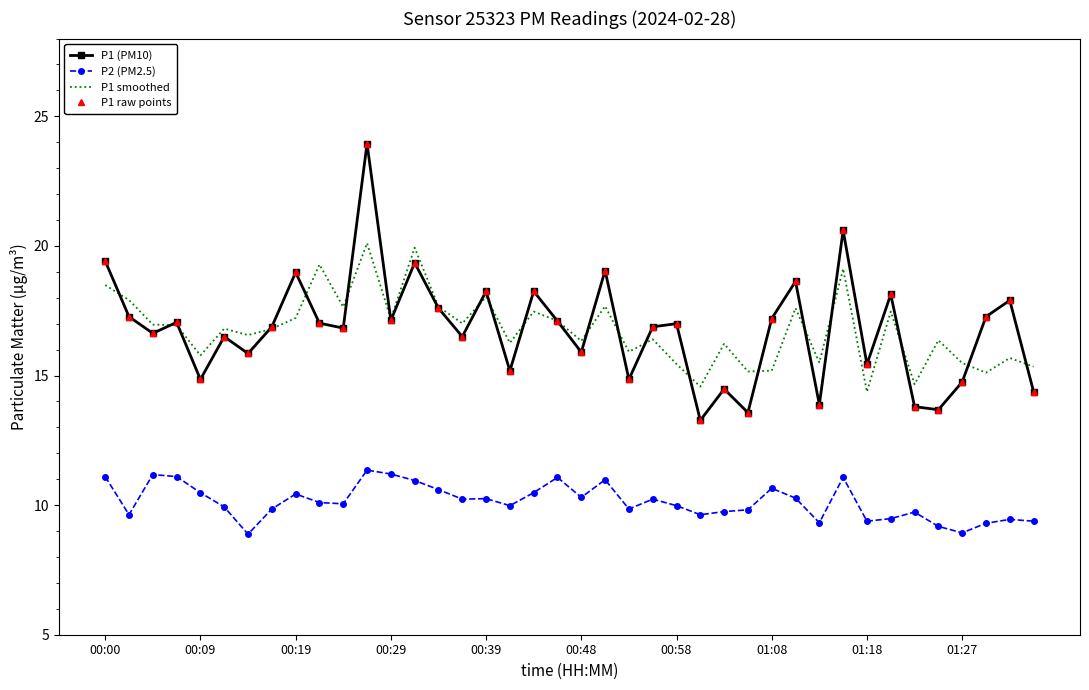

Where does the P2 (PM2.5) series first go above 10?

00:00